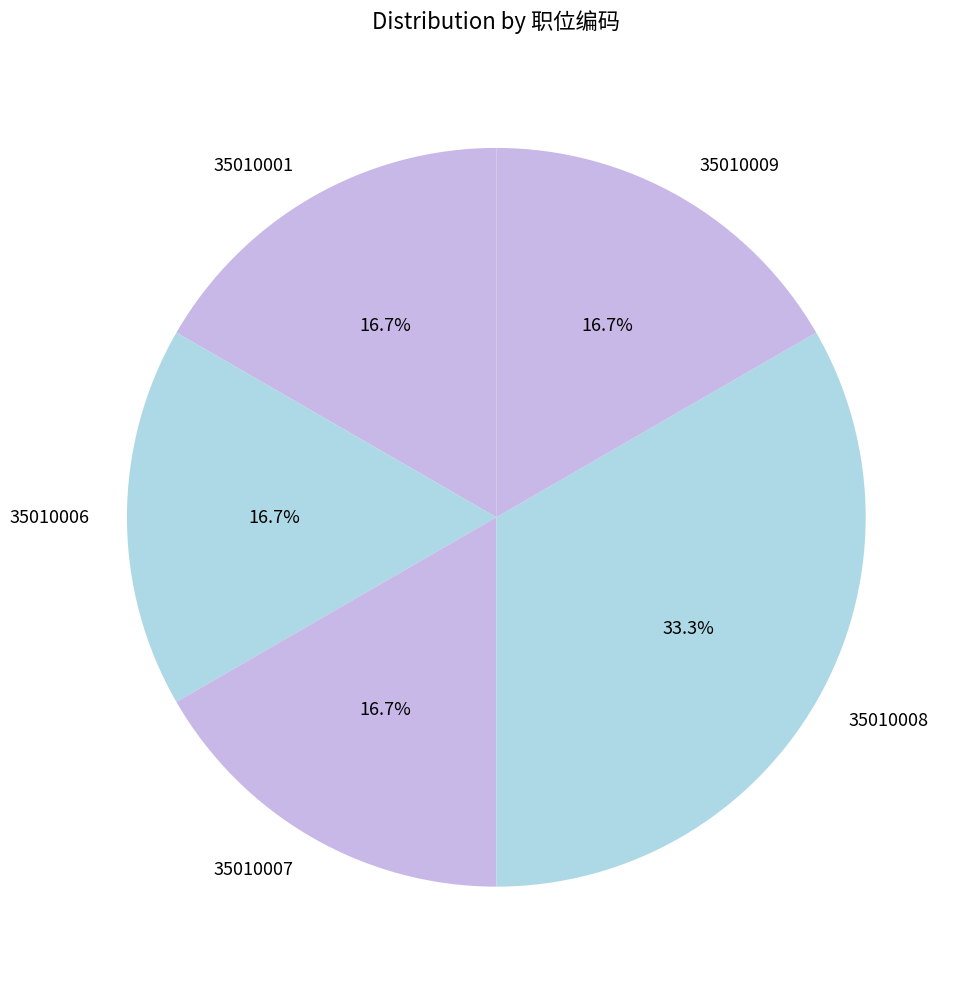

What percentage is the 35010001 slice, to the nearest percent?

17%